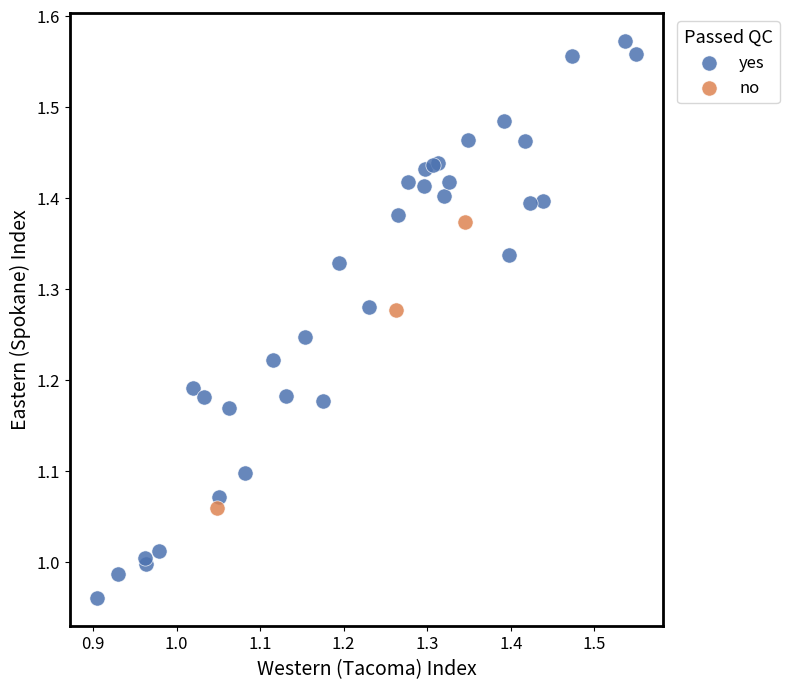

Which series reaches the maximum Y coordinate?

yes